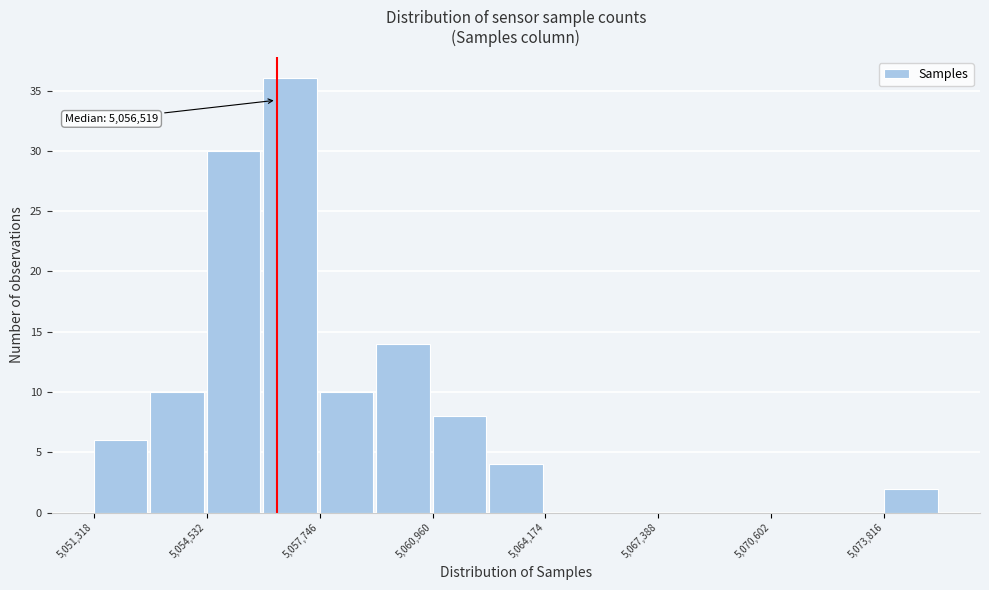

Read against the x-axis, roughly where is the centre of the tallest bar?

5057000